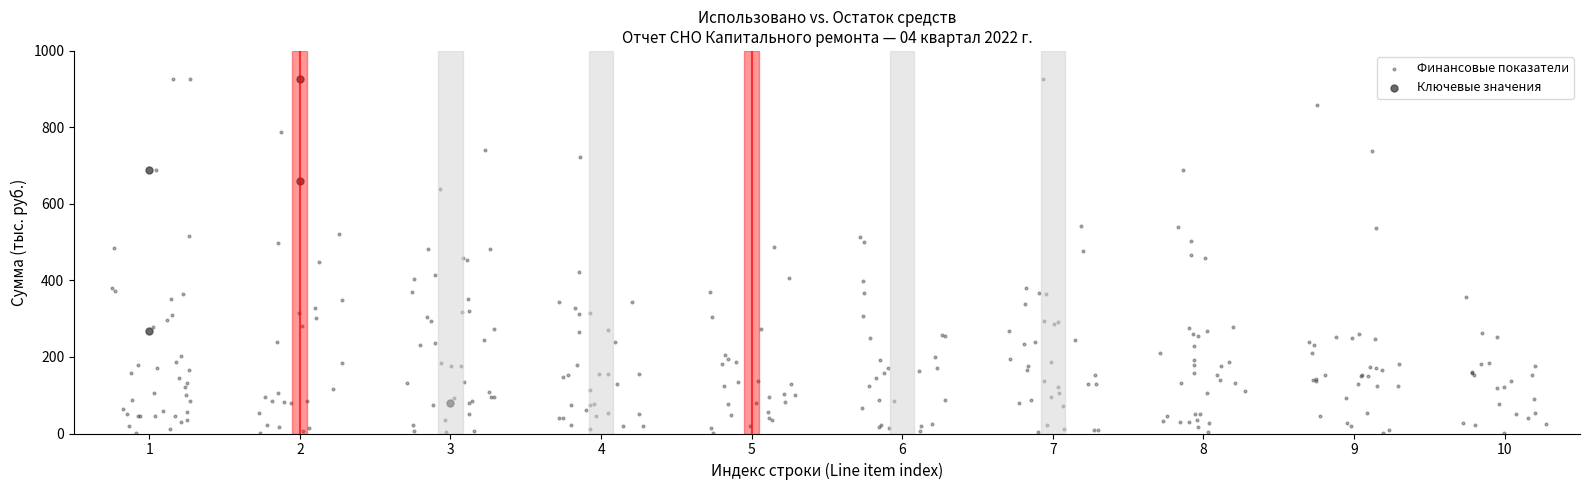

Which series has the widest spread of Y values?

Финансовые показатели